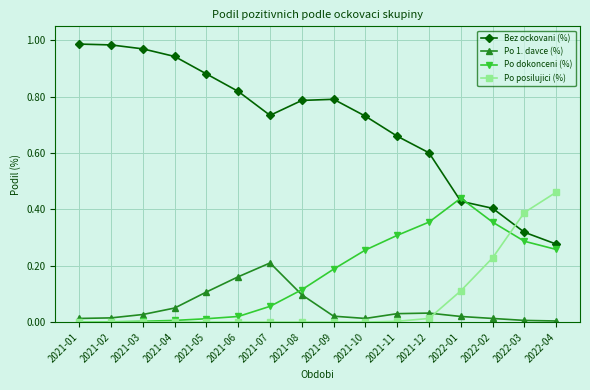

Which series has the largest total across all categories?

Bez ockovani (%)